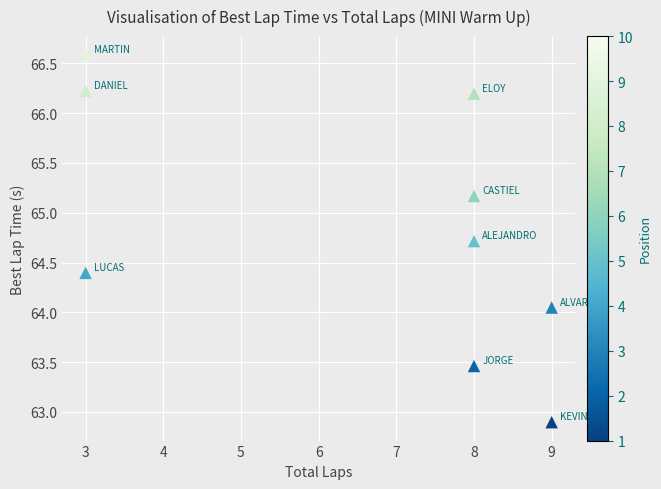

What is the range of X values (max minus min)?

6.0